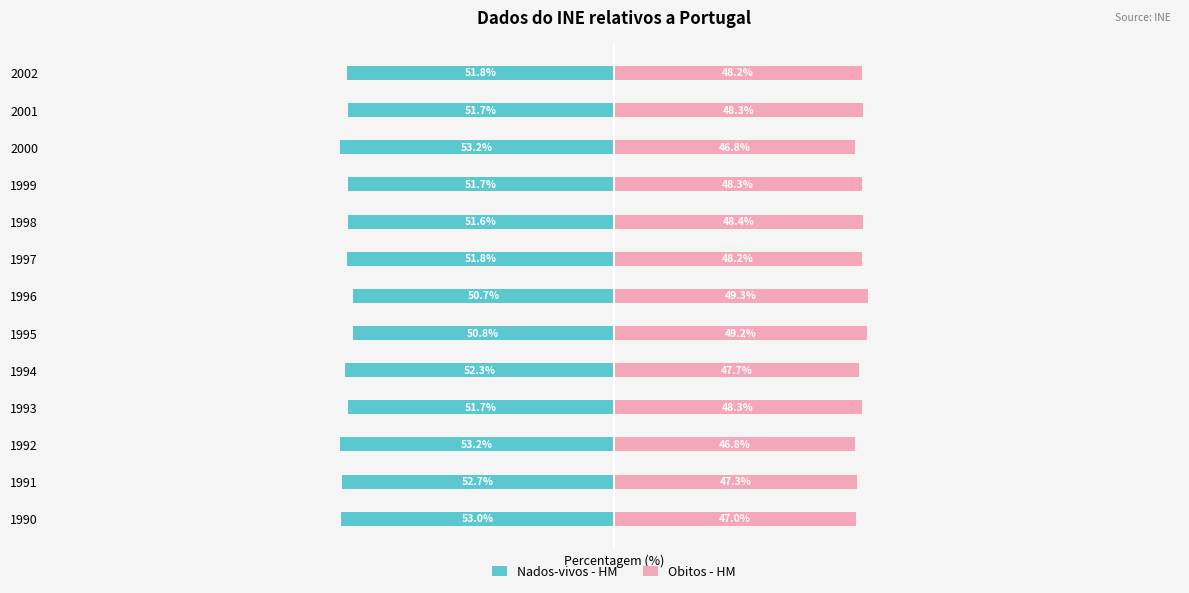

What is the value of the Obitos - HM bar at the 5th from the left?

47.7